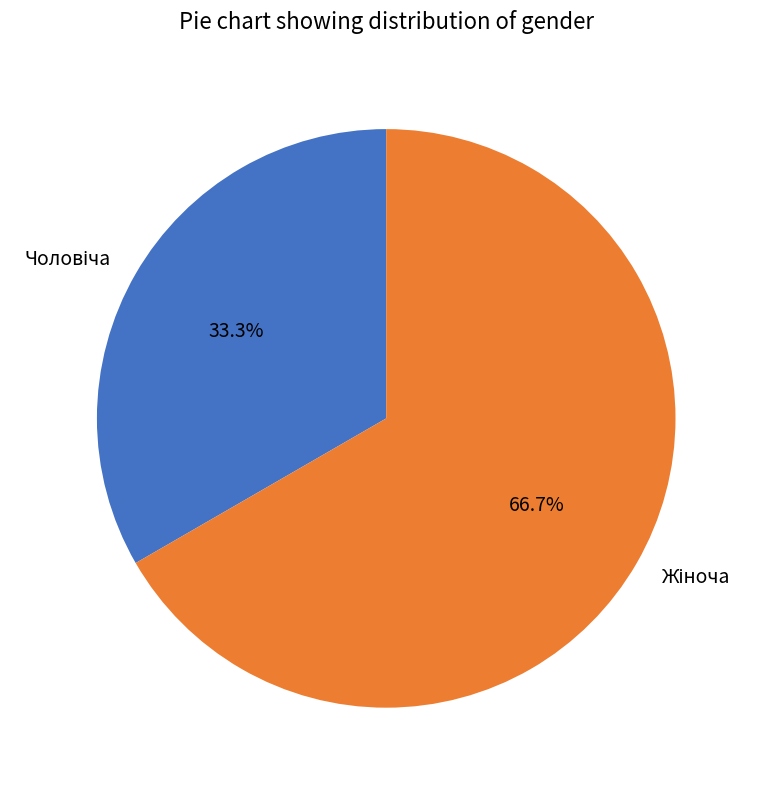

Is there a majority slice in this chart?

Yes